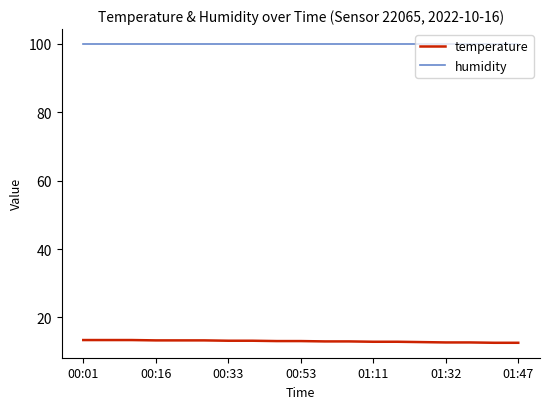

What is the difference between the second highest and minimum values in the temperature series?

0.8